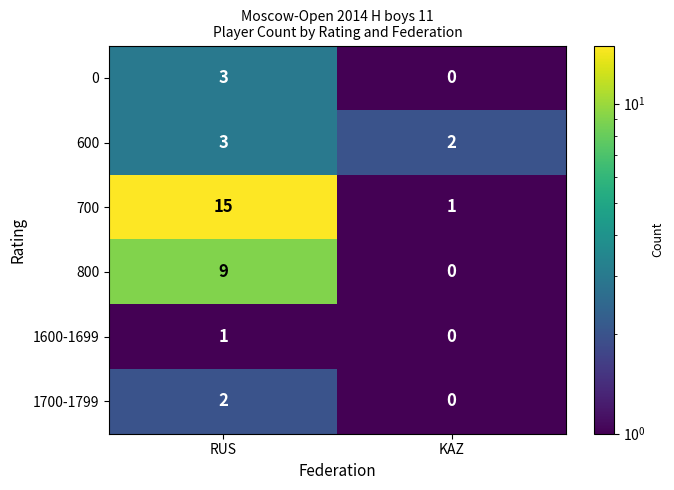

What is the difference between the 0 values at RUS and KAZ?

3